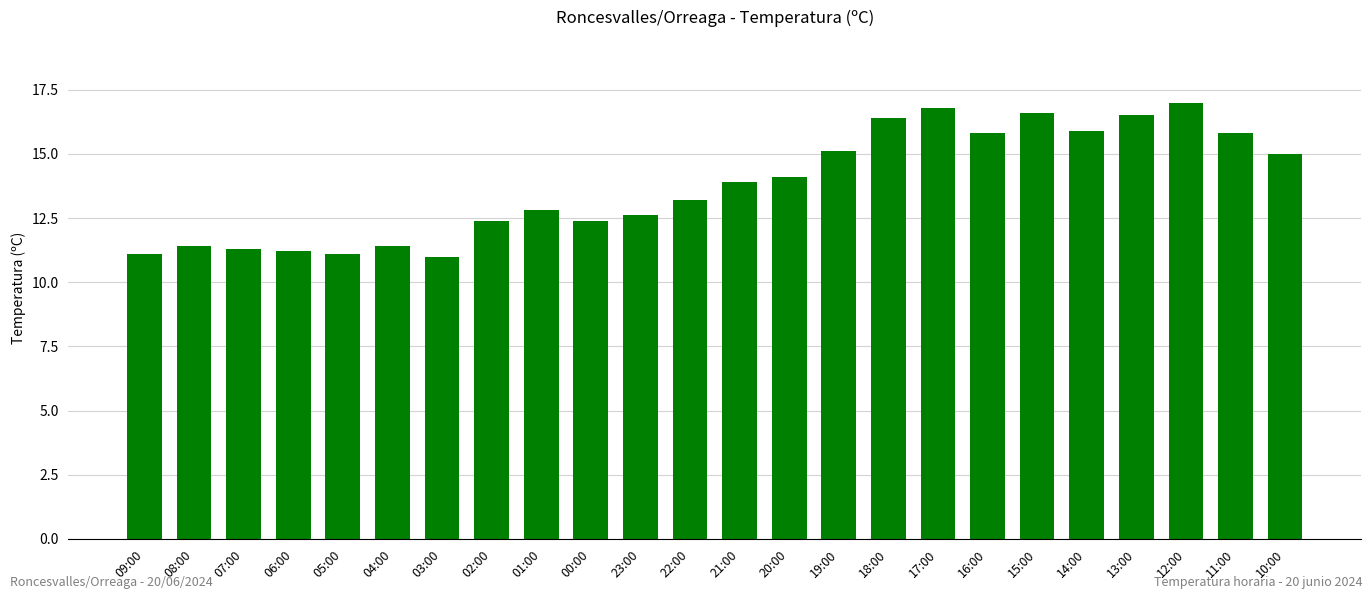

What is the maximum value shown in the chart?

17.0